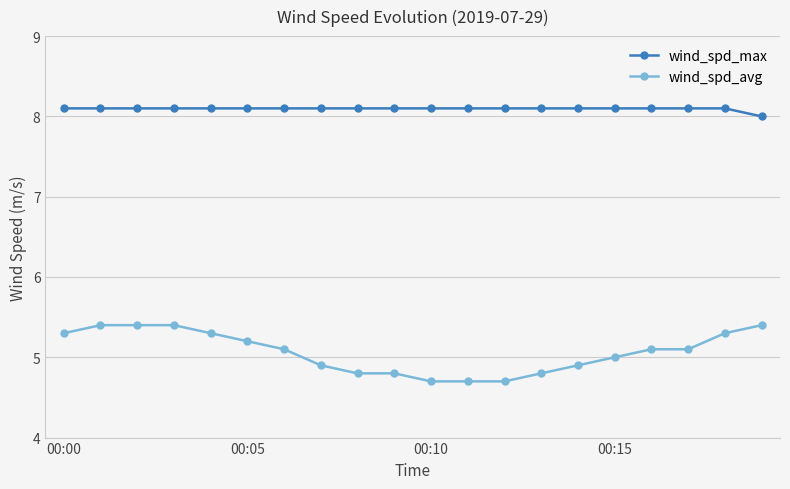

What is the maximum value shown in the chart?

8.1